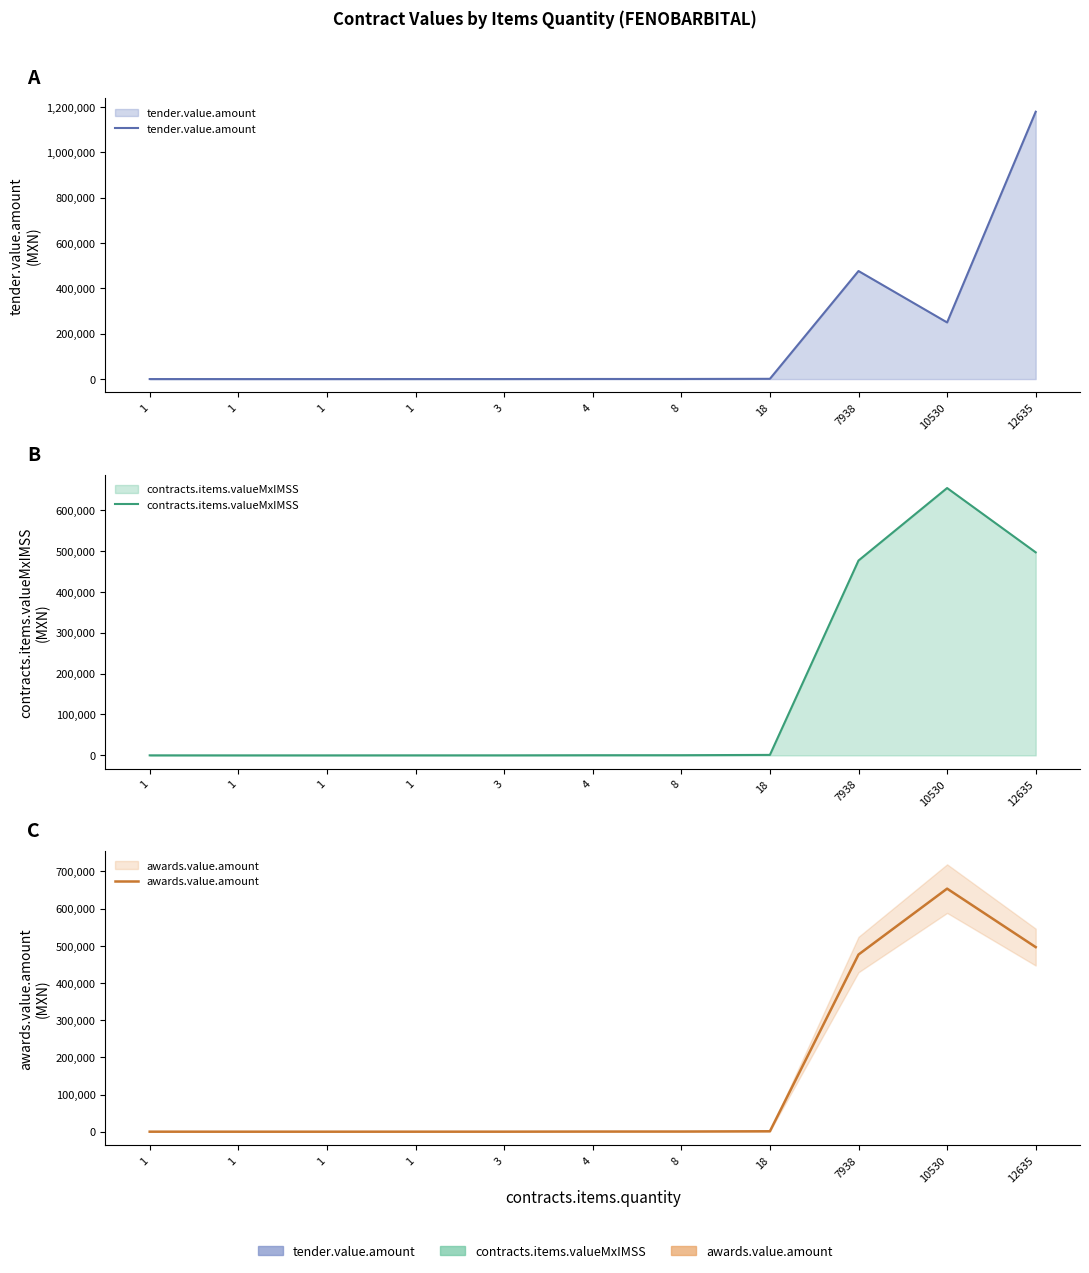

What value does the contracts.items.valueMxIMSS series have at 8?

480.0